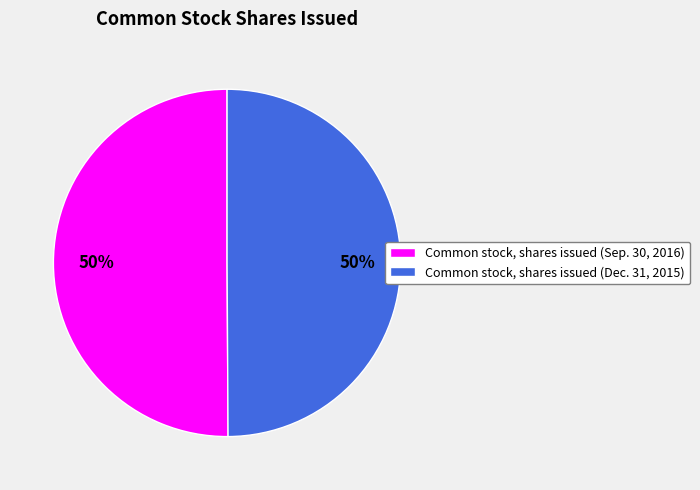

How many segments does this pie chart have?

2